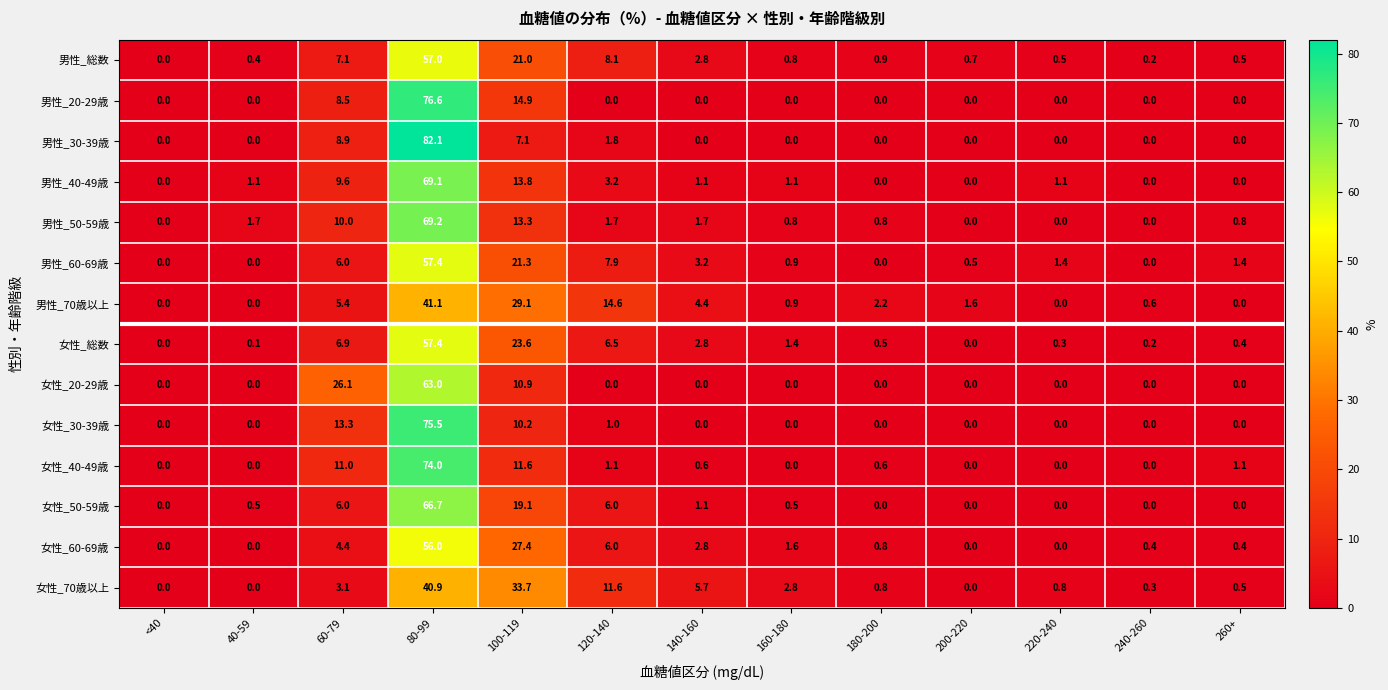

At which label does 男性_60-69歳 first exceed 1?

60-79